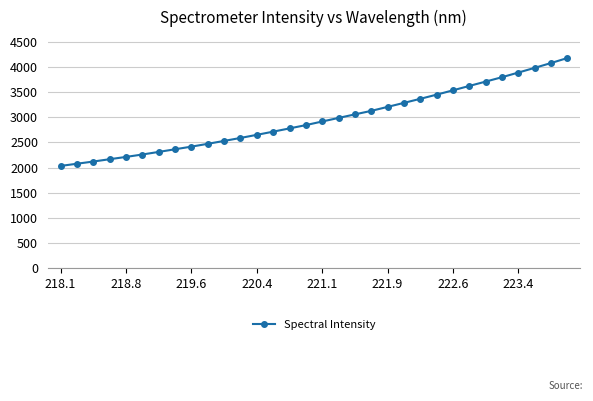

What is the minimum value shown in the chart?

2032.7